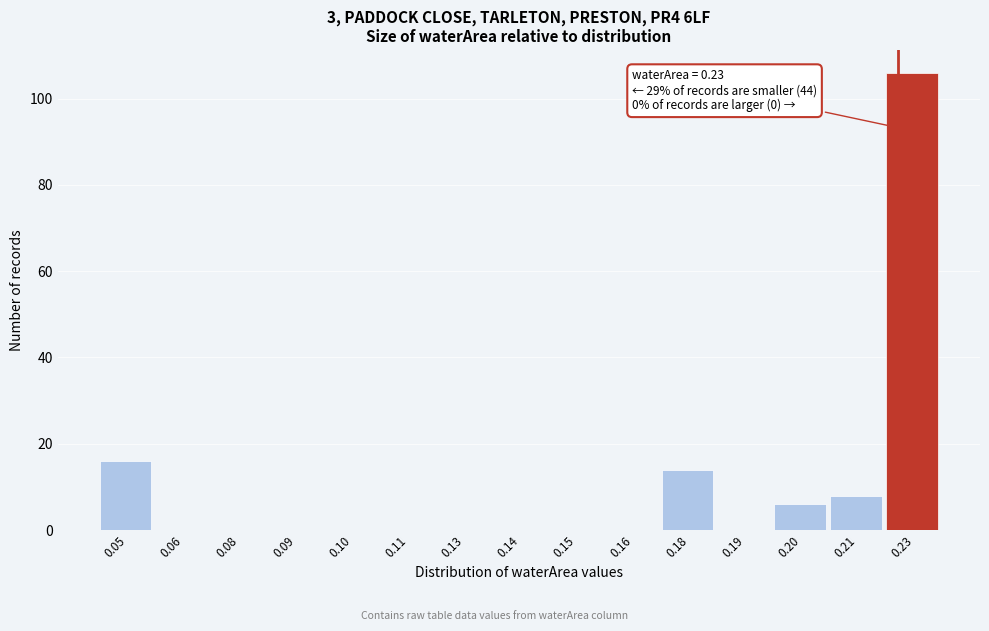

Reading left to right, extract all data points from this chart.

0.05=16	0.06=0	0.08=0	0.09=0	0.10=0	0.11=0	0.13=0	0.14=0	0.15=0	0.16=0	0.18=14	0.19=0	0.20=6	0.21=8	0.23=106